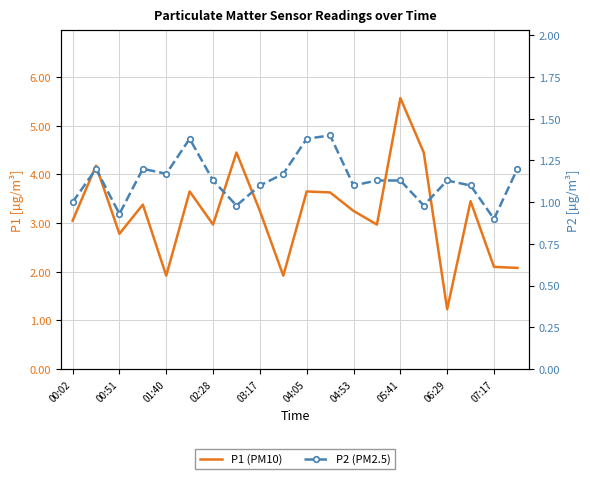

Rank the series by their maximum value, from highest to lowest.

P1 (PM10), P2 (PM2.5)